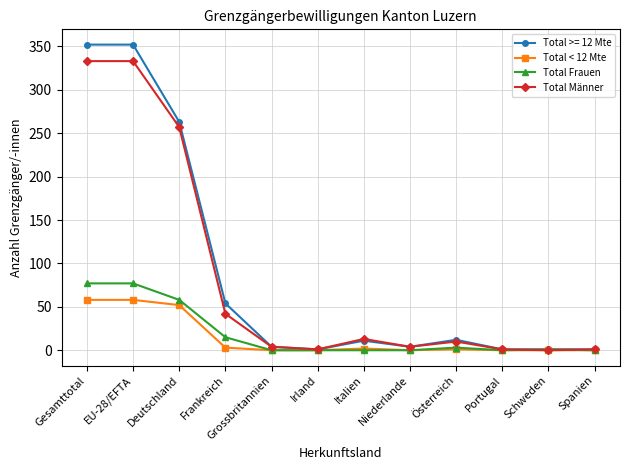

Rank the series by their maximum value, from highest to lowest.

Total >= 12 Mte, Total Männer, Total Frauen, Total < 12 Mte